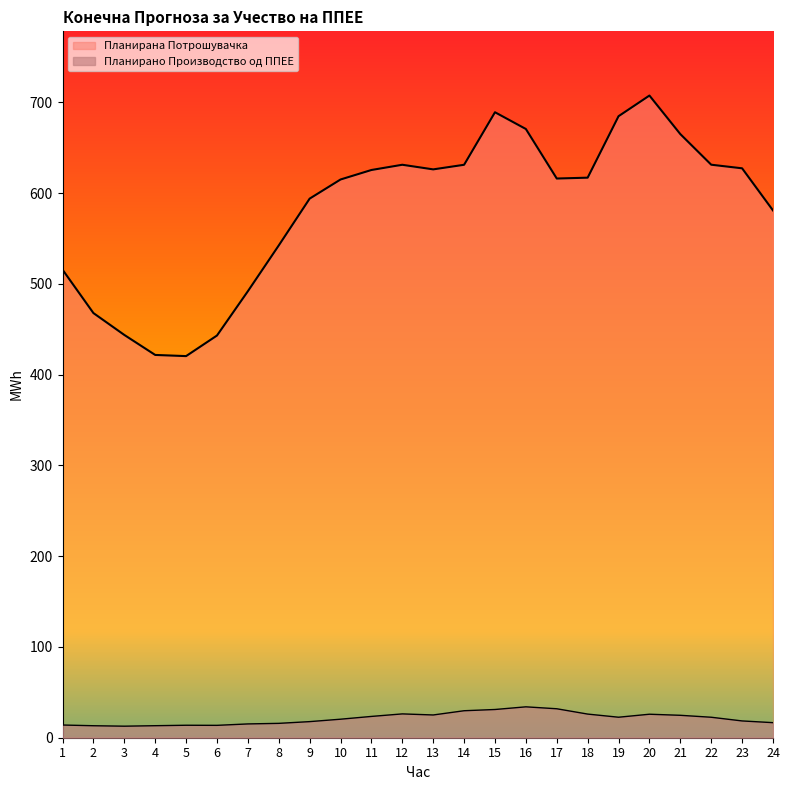

What is the maximum value for Планирано Производство од ППЕЕ?

34.0